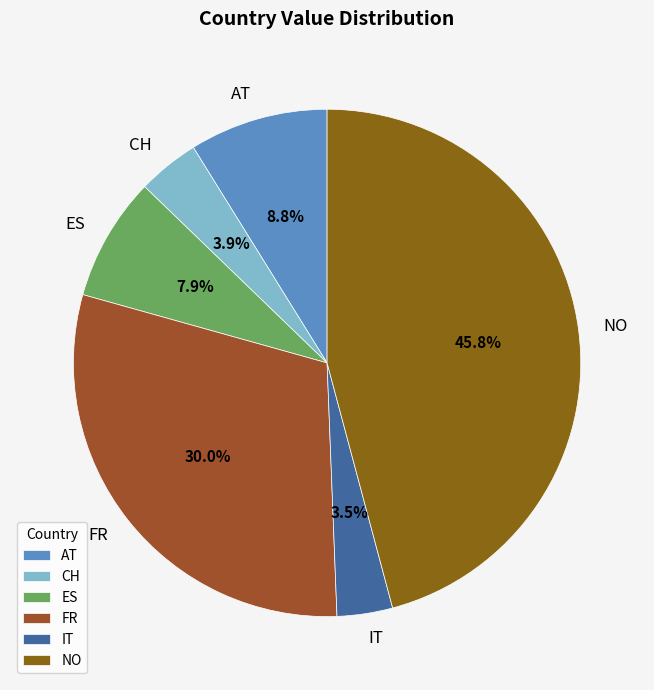

What percentage do FR and CH together represent?

33.9%